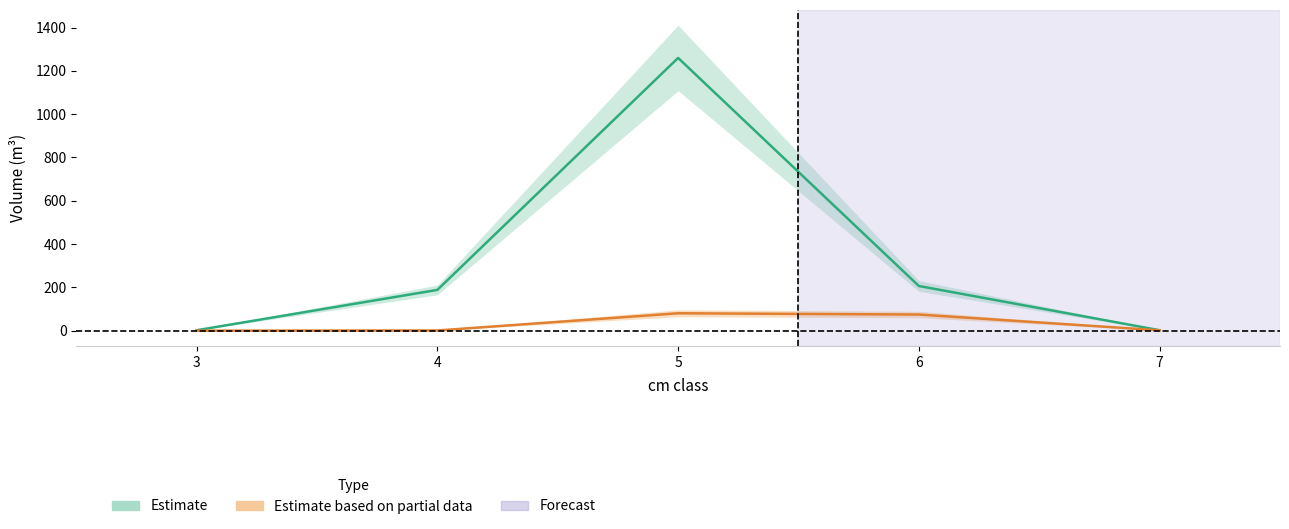

At which category is the sum across all series the highest?

5